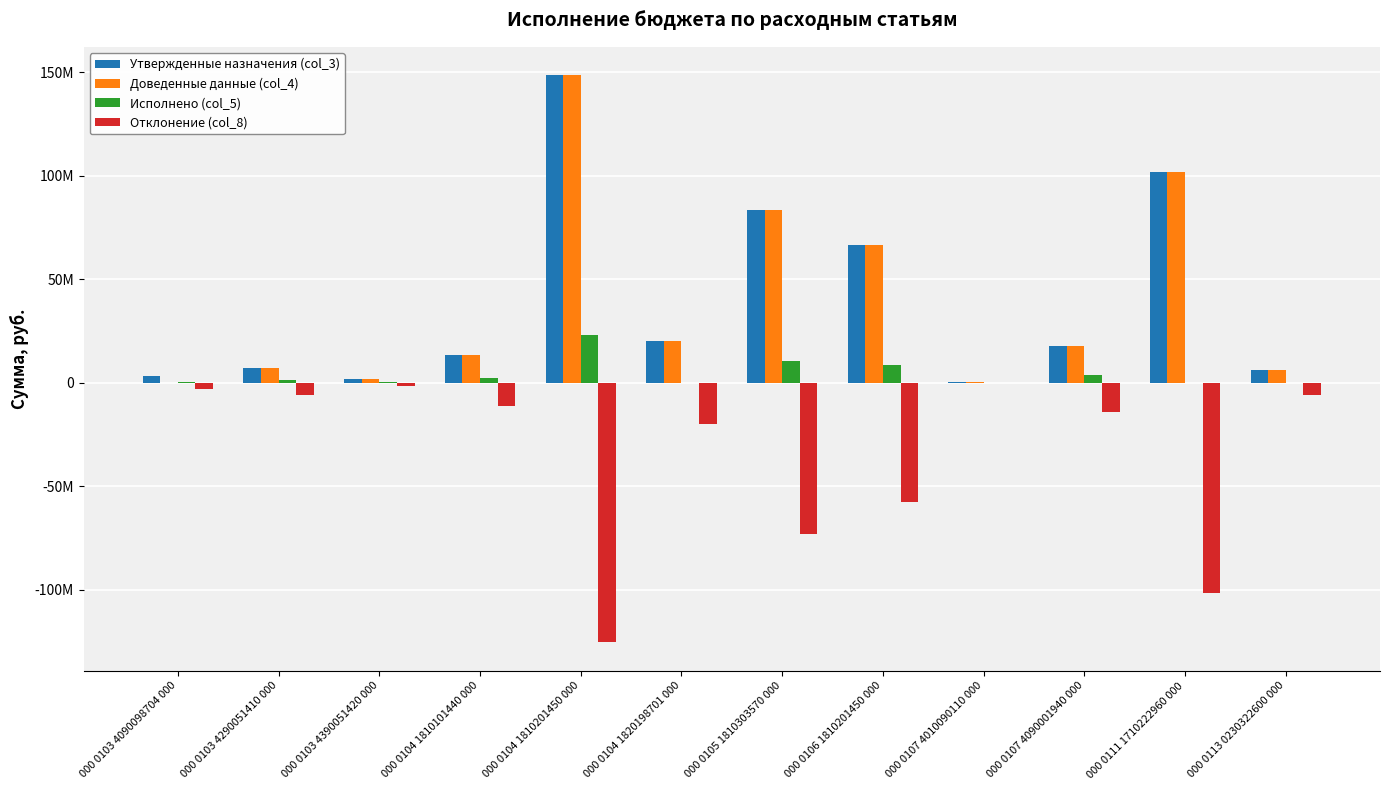

What is the total value across all series at 000 0103 4090098704 000?

275360.0